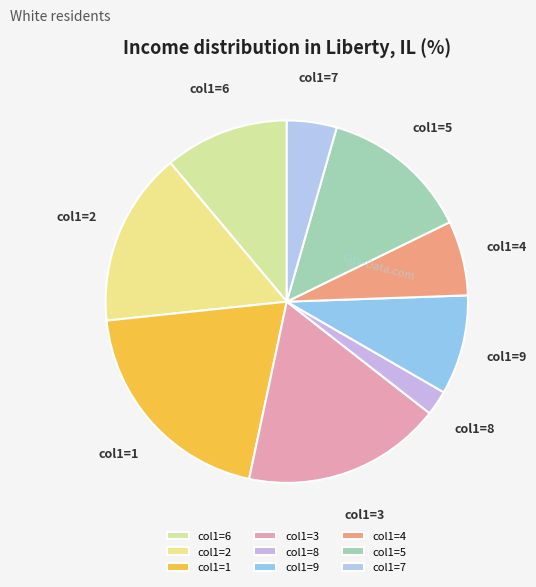

Which slice is the largest?

col1=1